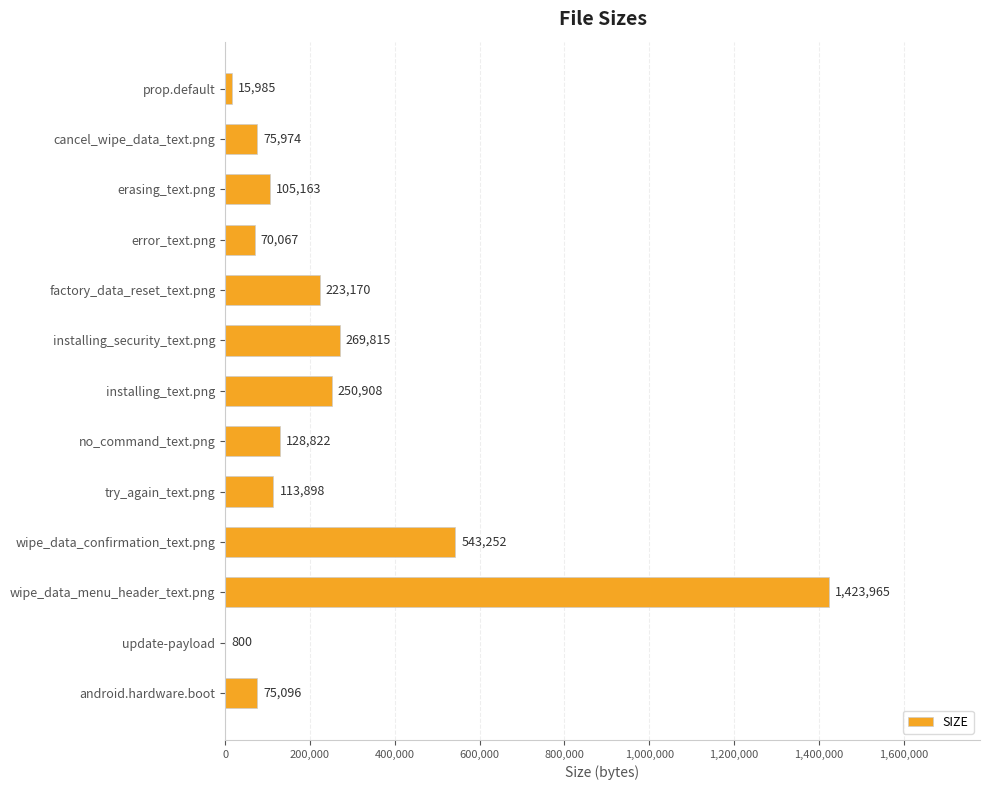

What is the sum of the values at installing_text.png and wipe_data_menu_header_text.png?

1674873